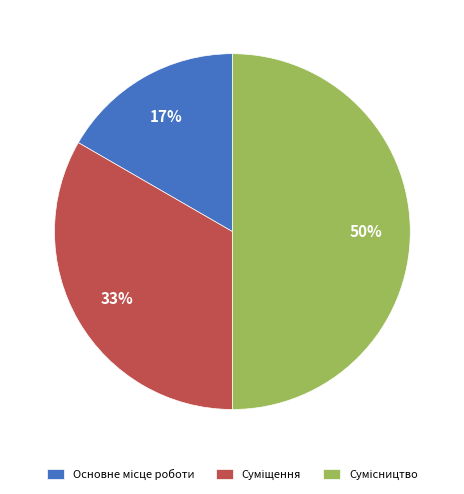

To the nearest percent, what is the average slice percentage?

33%